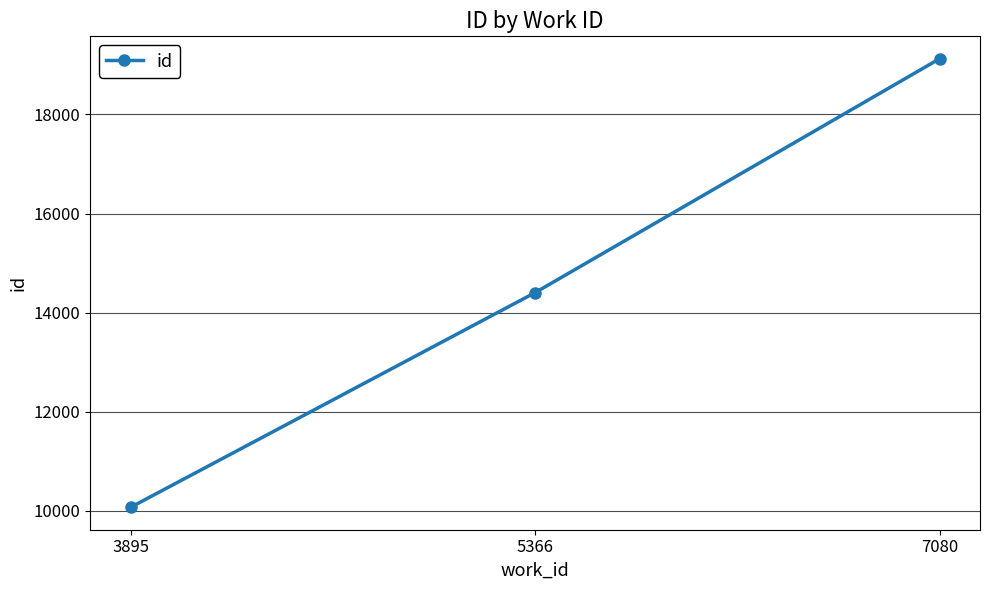

Reading left to right, extract all data points from this chart.

10073	14404	19123